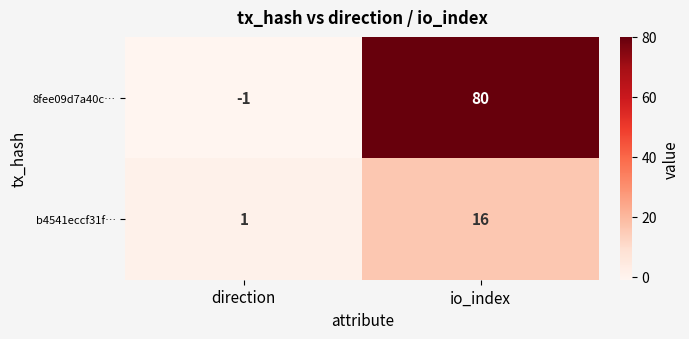

Reading left to right, list all the values displayed in this chart.

8fee09d7a40c…: -1	80
b4541eccf31f…: 1	16